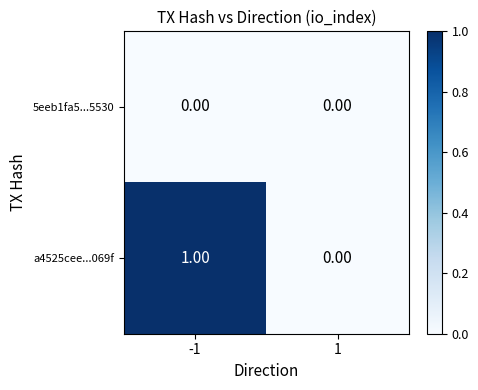

Is the value of 5eeb1fa5...5530 at 1 greater than the value of a4525cee...069f at -1?

No